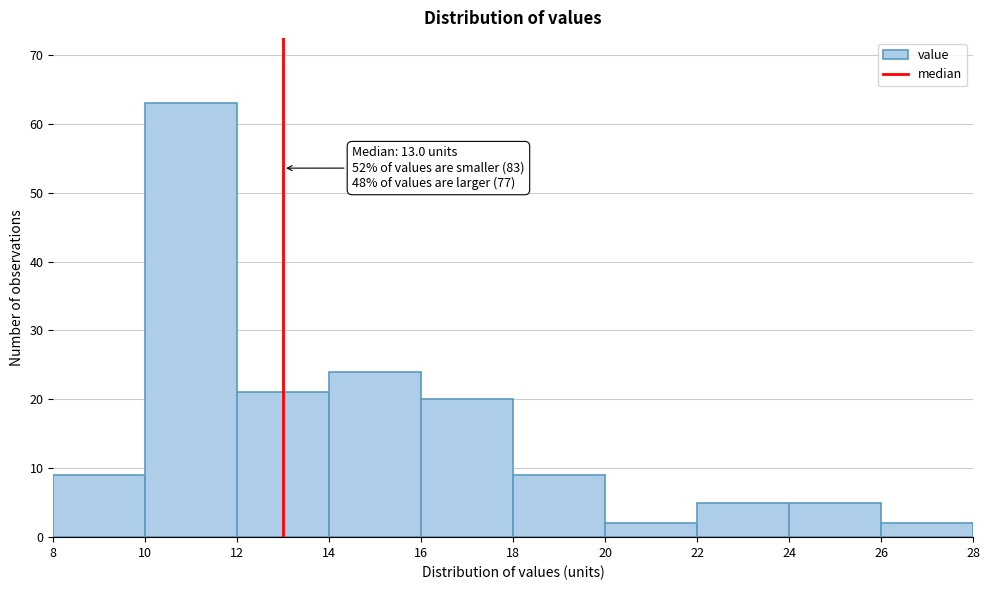

Which range on the x-axis has the tallest bar?

10 to 12